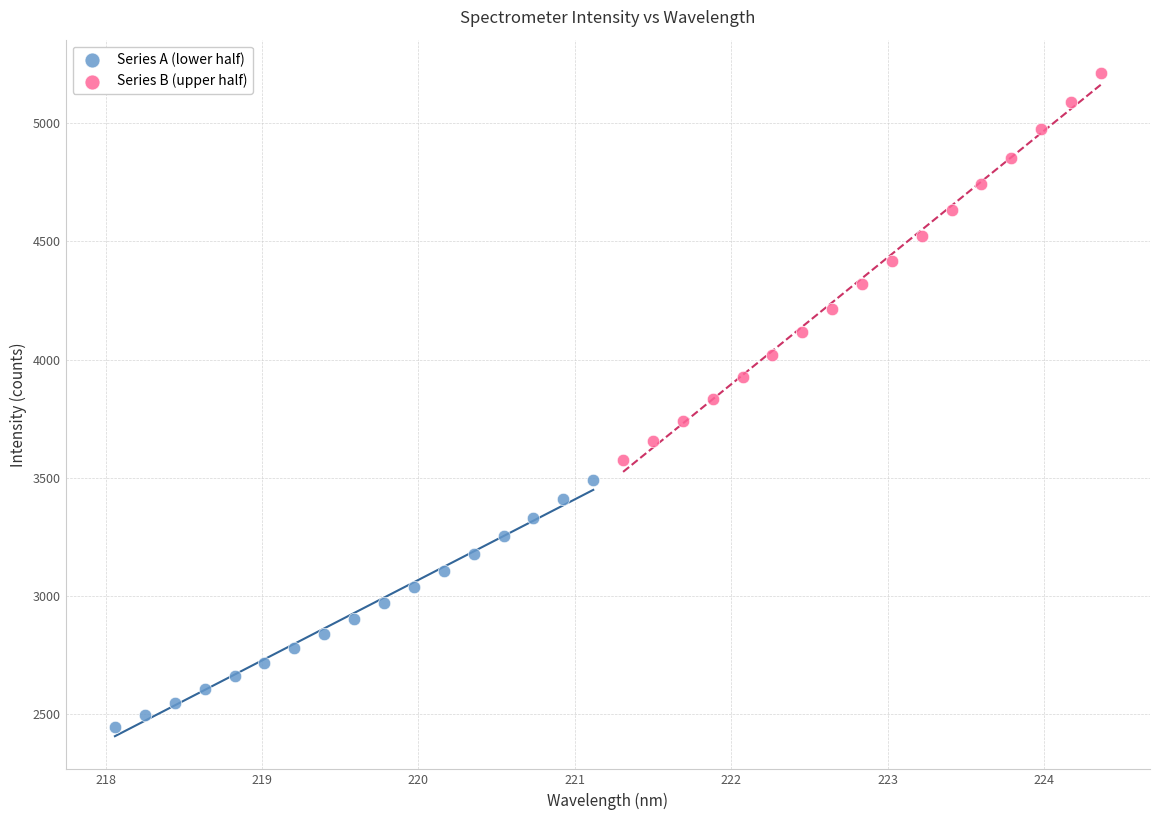

Which series contains the highest Y value?

Series B (upper half)